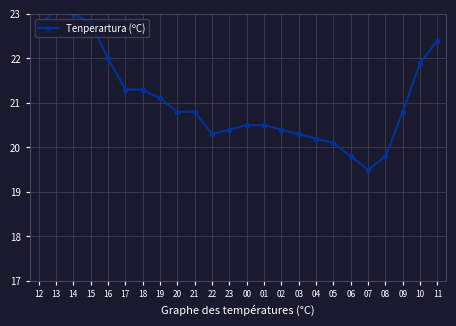

True or false: the data has more than 2 interior local peaks.

False